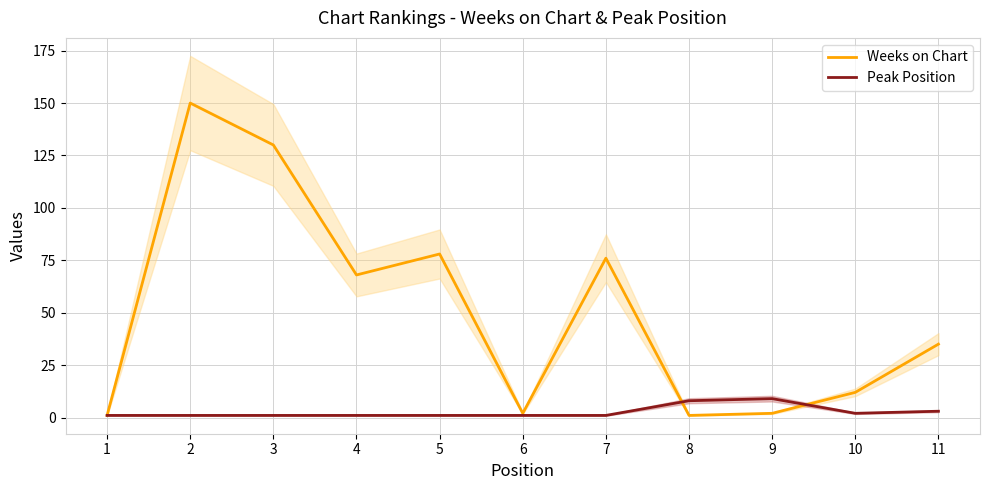

What are all the series names shown in the legend?

Weeks on Chart, Peak Position